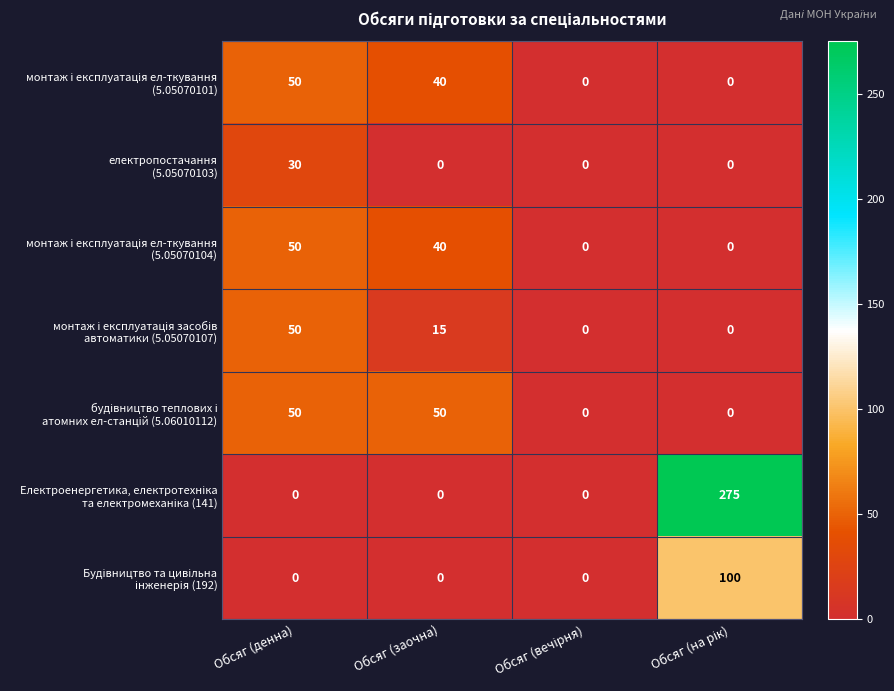

What is the total value across all series at Обсяг (заочна)?

145